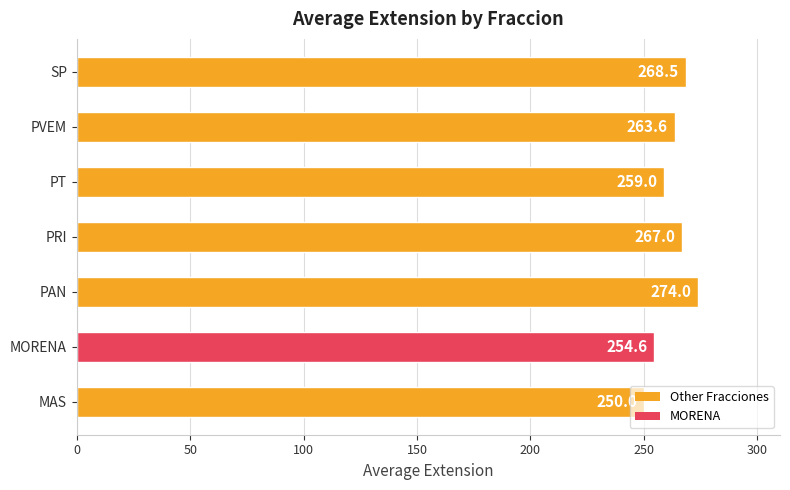

Count the number of data series in this chart.

1